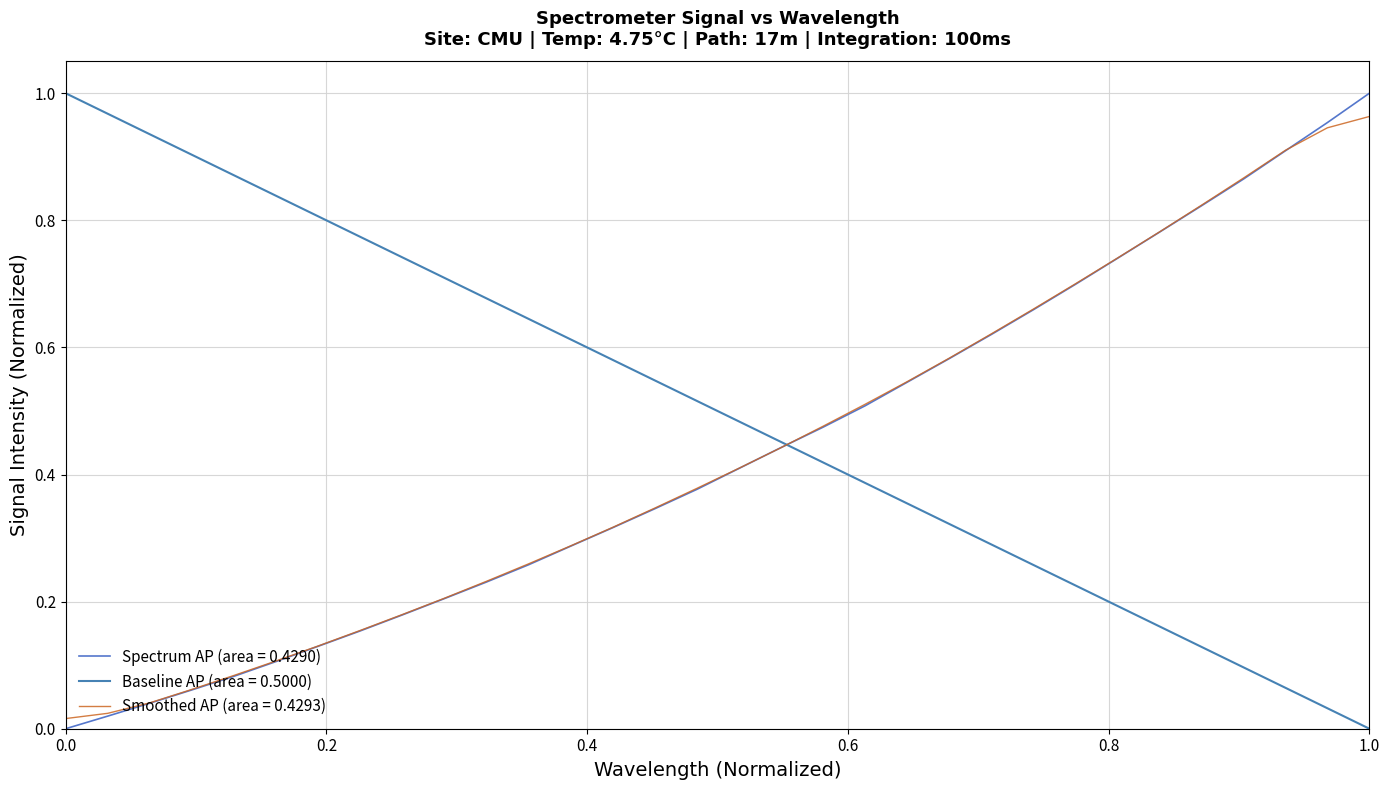

How many positive values are there?

31